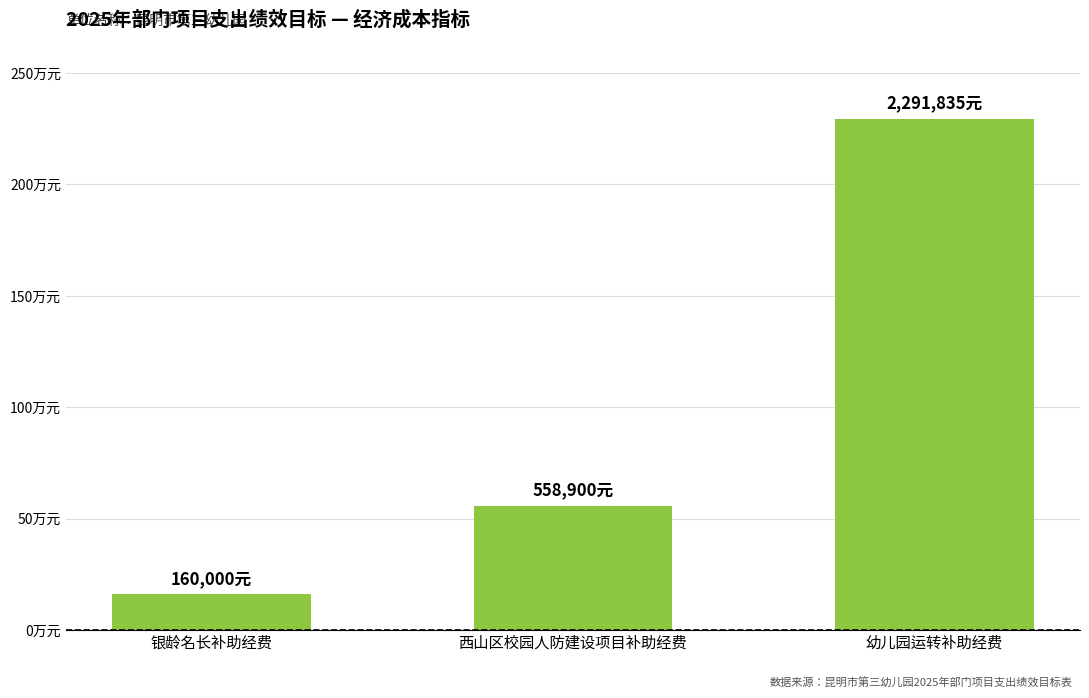

What position from the right is 幼儿园运转补助经费?

1